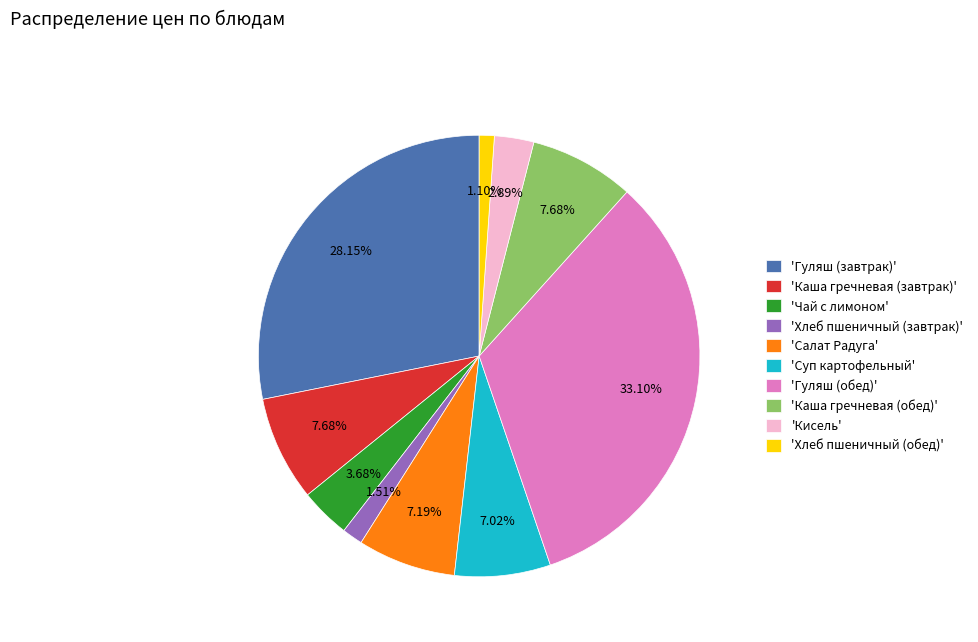

Is 'Суп картофельный' the majority of the pie?

No